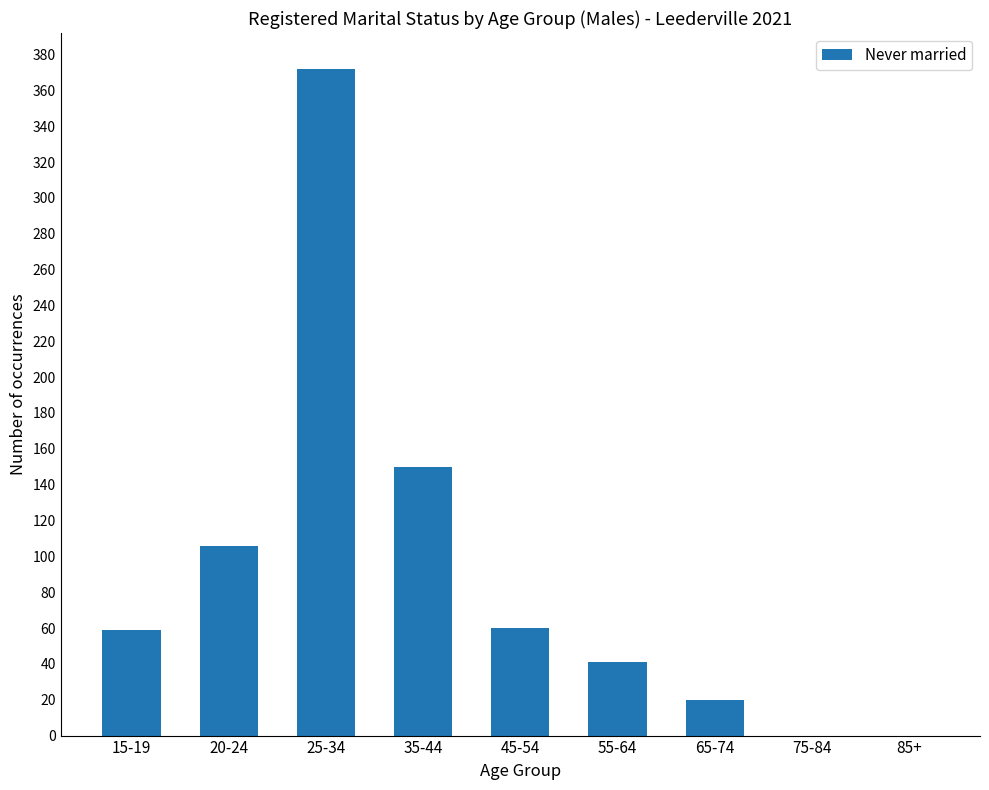

What is the greatest value displayed?

372